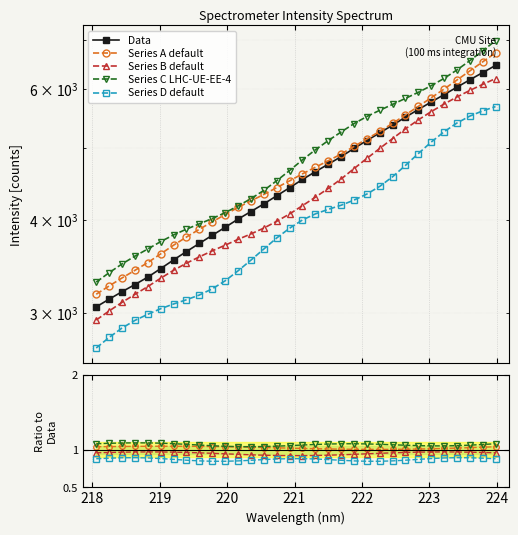

How many distinct data groups are displayed?

5